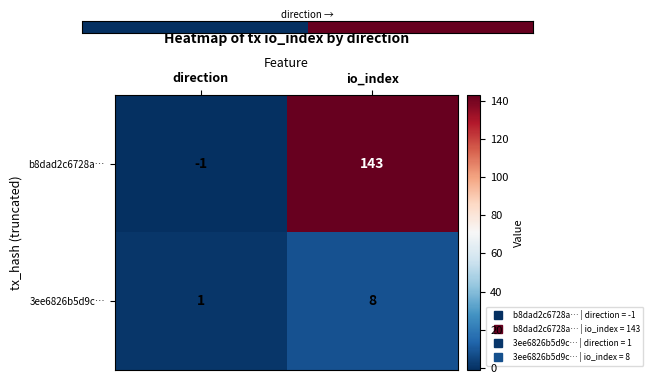

Which series has the largest total across all categories?

b8dad2c6728a…